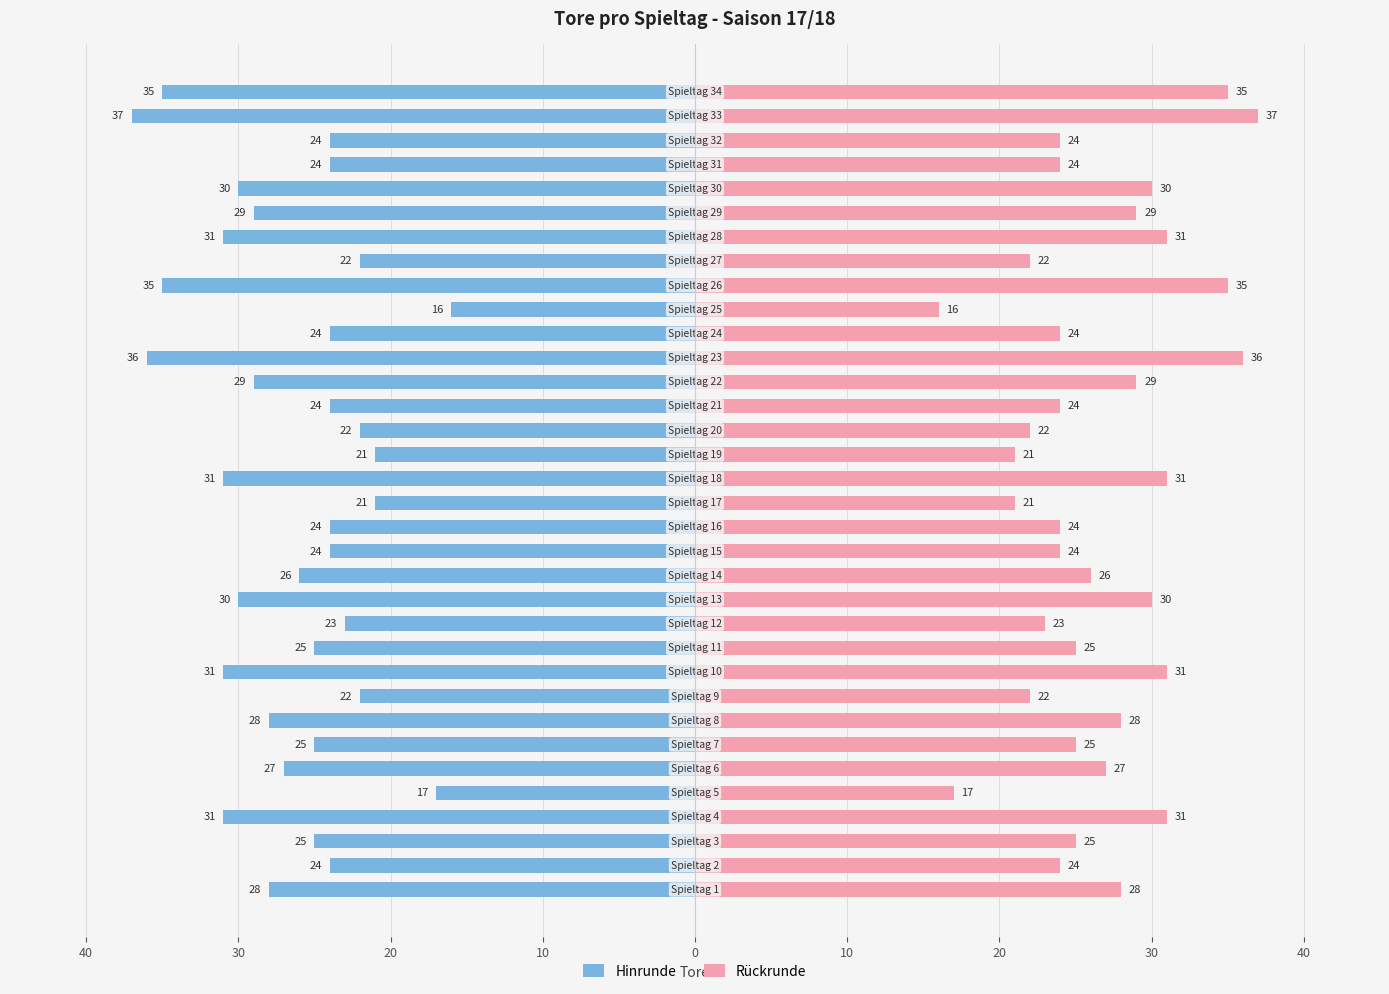

Which series has the widest spread of values?

Hinrunde